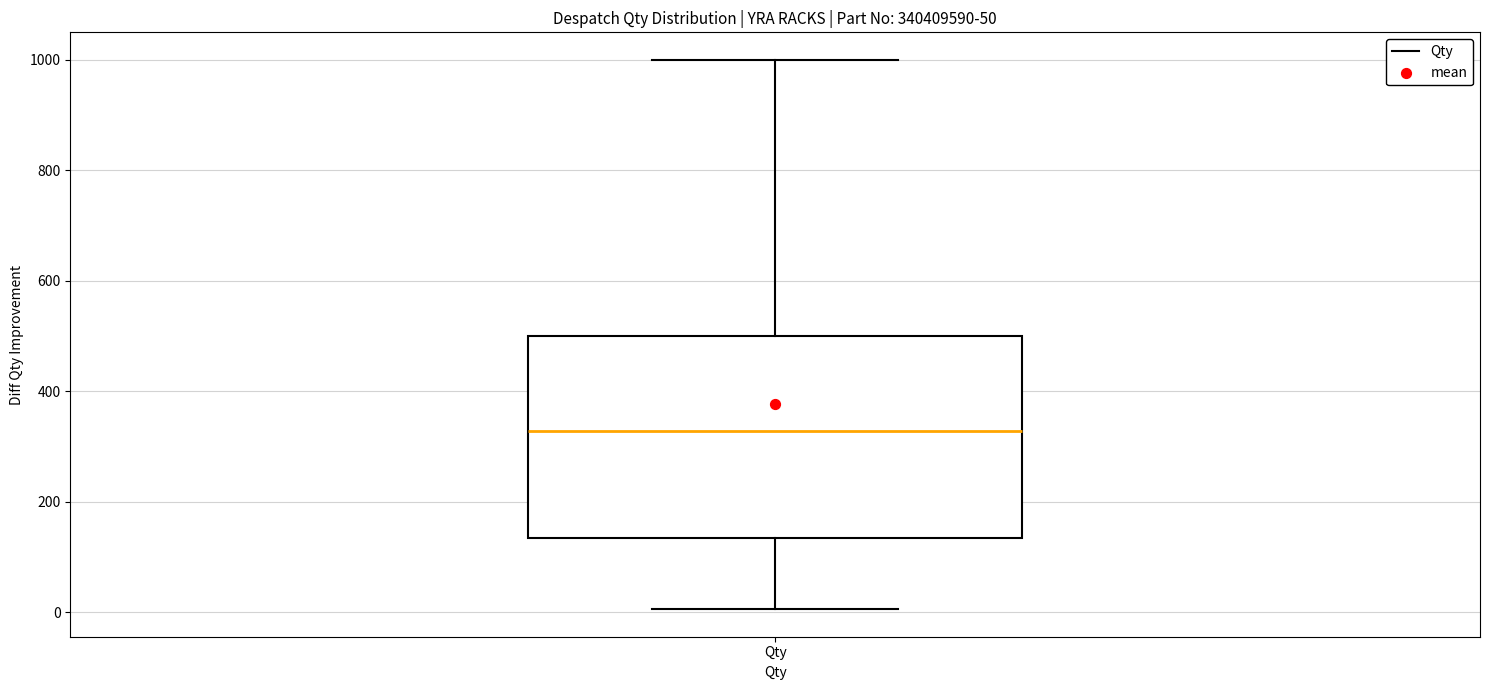

Where does the upper whisker of the box for Qty end on the y-axis? The values are not printed on the chart, so give them approximately, as read against the axis.

1000